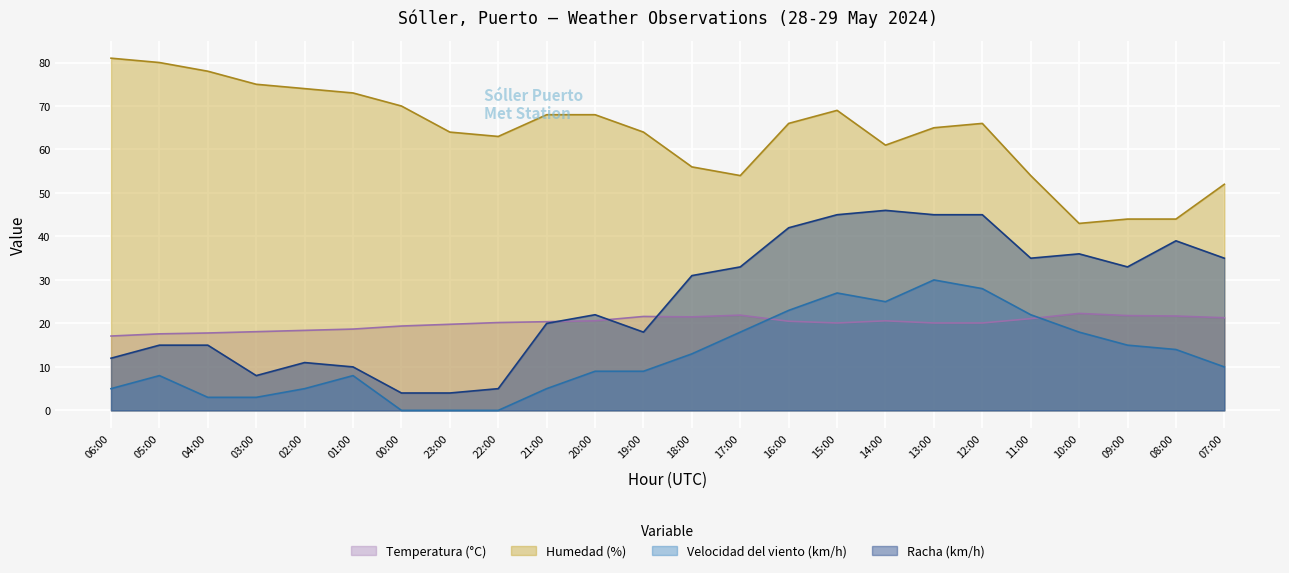

In Humedad (%), how many points are lower than both neighbors (excluding endpoints)?

4